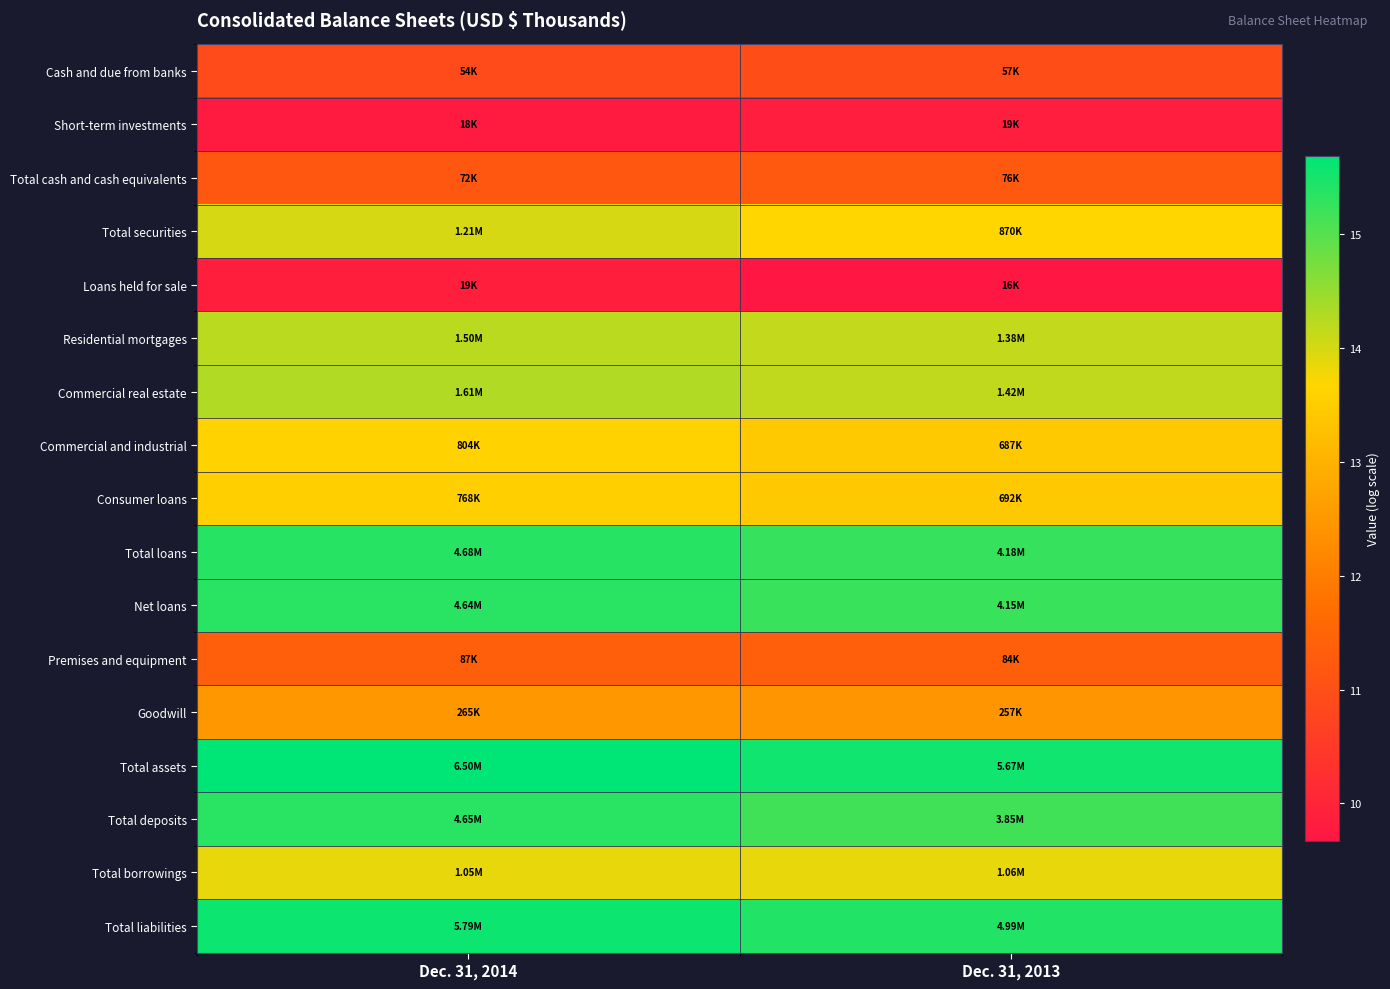

At which category is the sum across all series the highest?

Dec. 31, 2014